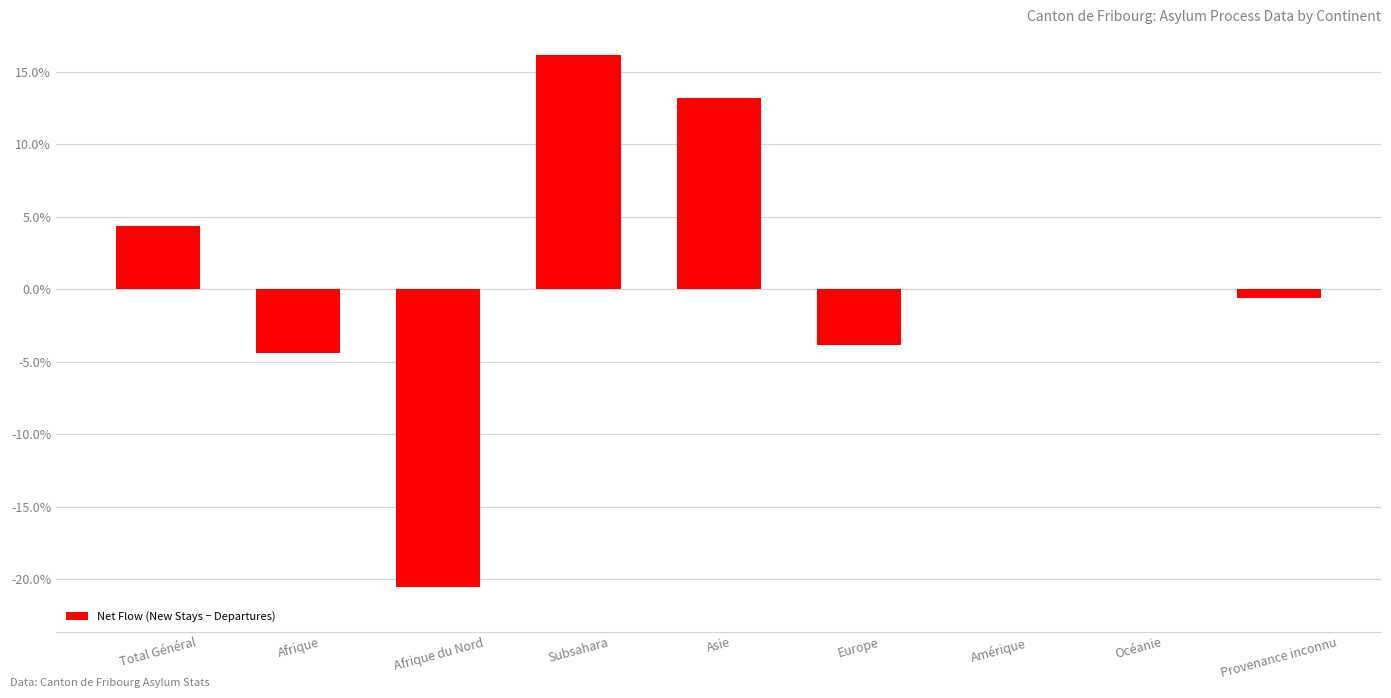

At which label is the value closest to -2?

Provenance inconnu